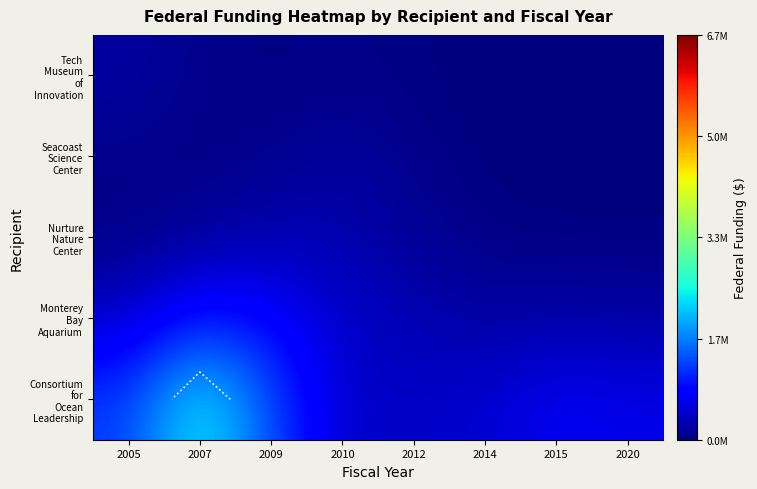

Count the number of categories in the chart.

8